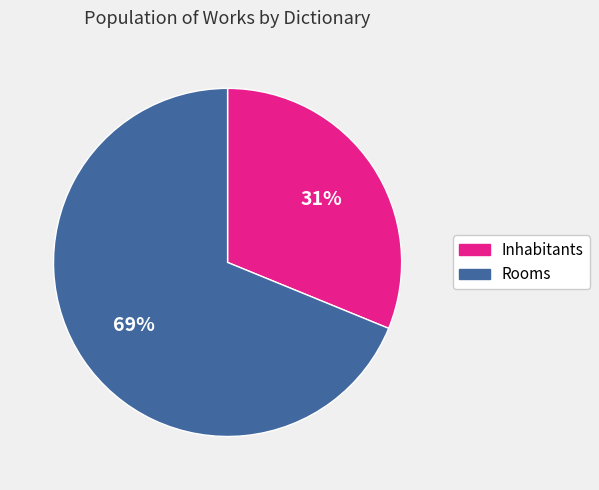

How many slices are in this pie chart?

2